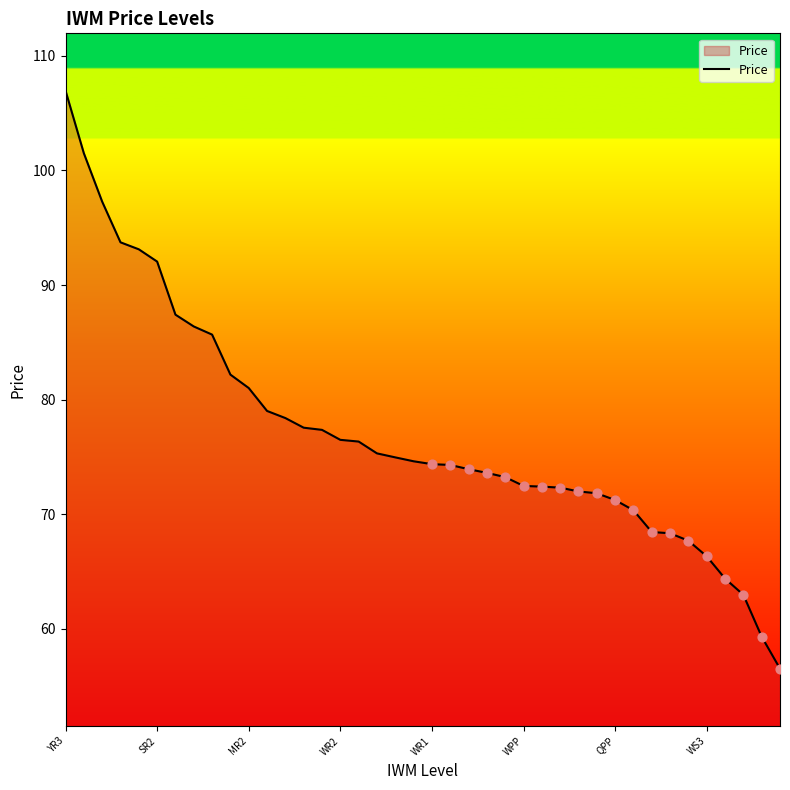

What is the smallest value displayed?

56.5